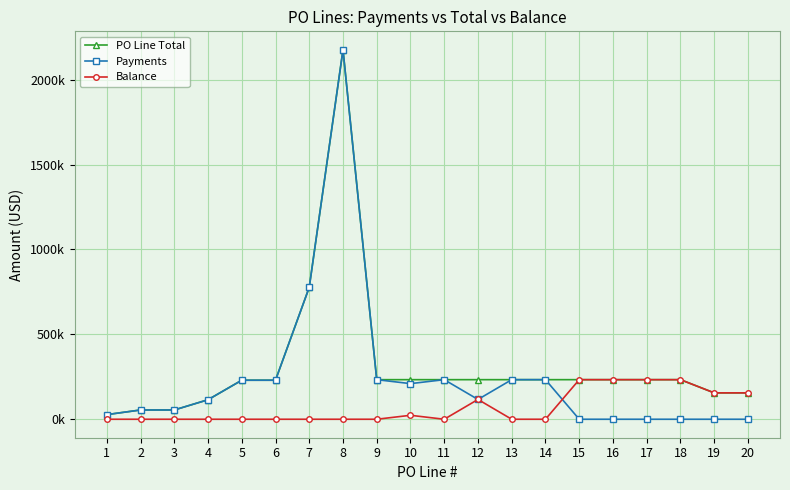

Is the value of Payments at 4 greater than the value of PO Line Total at 1?

Yes